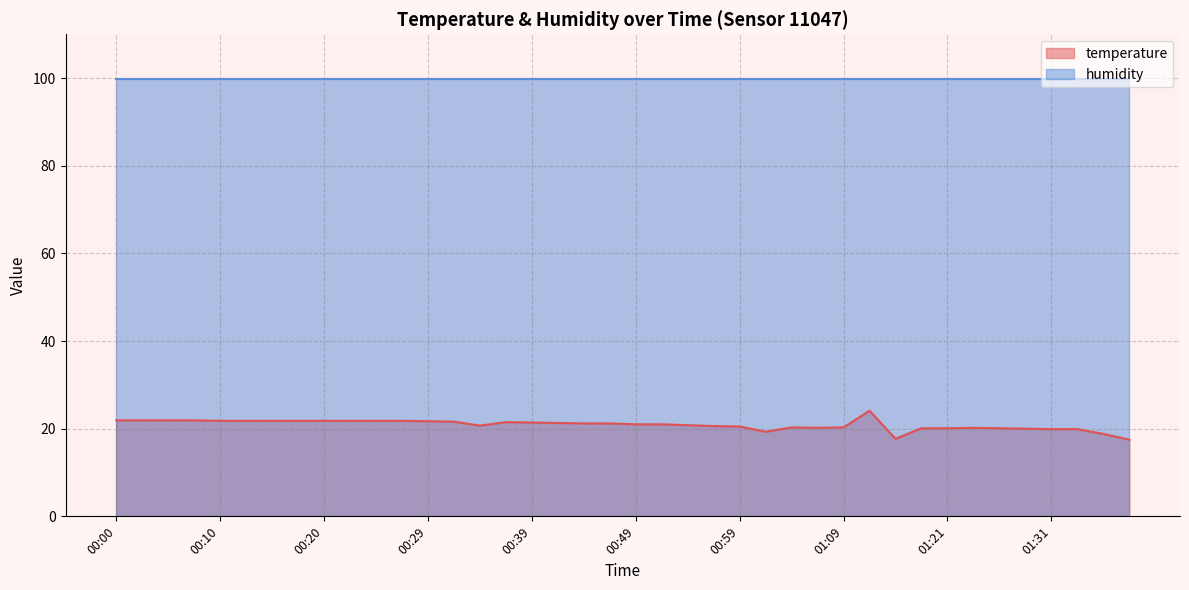

How many points are higher than both their immediate neighbors (excluding endpoints)?

4